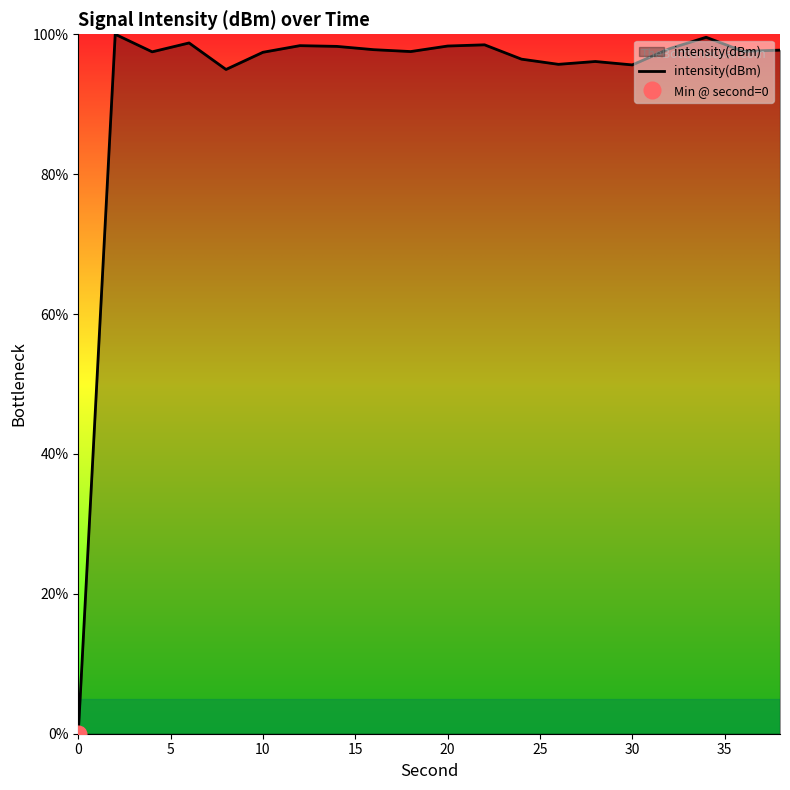

How many points are lower than both their immediate neighbors (excluding endpoints)?

6